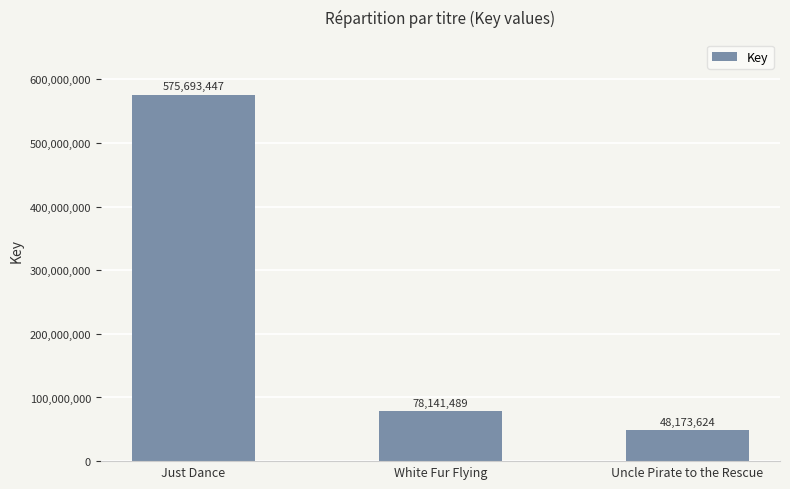

Which label corresponds to the largest value in the chart?

Just Dance